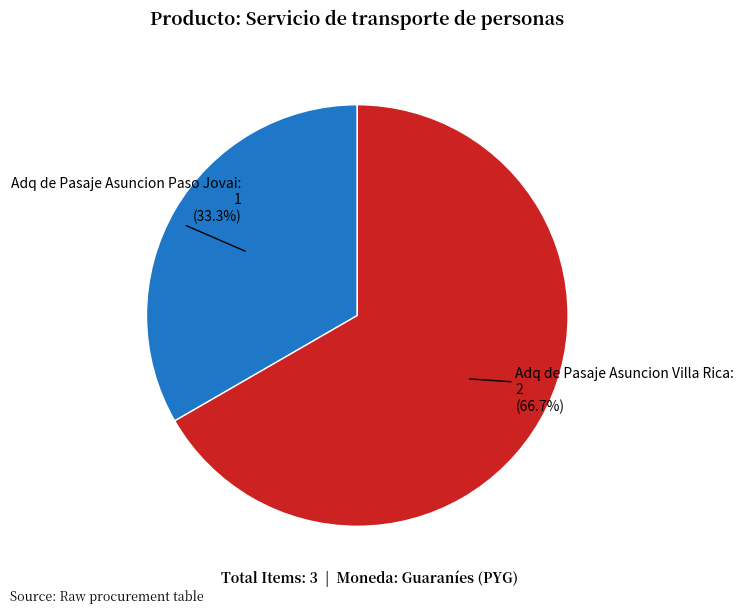

Rank the categories by value from lowest to highest.

Adq de Pasaje Asuncion Paso Jovai, Adq de Pasaje Asuncion Villa Rica